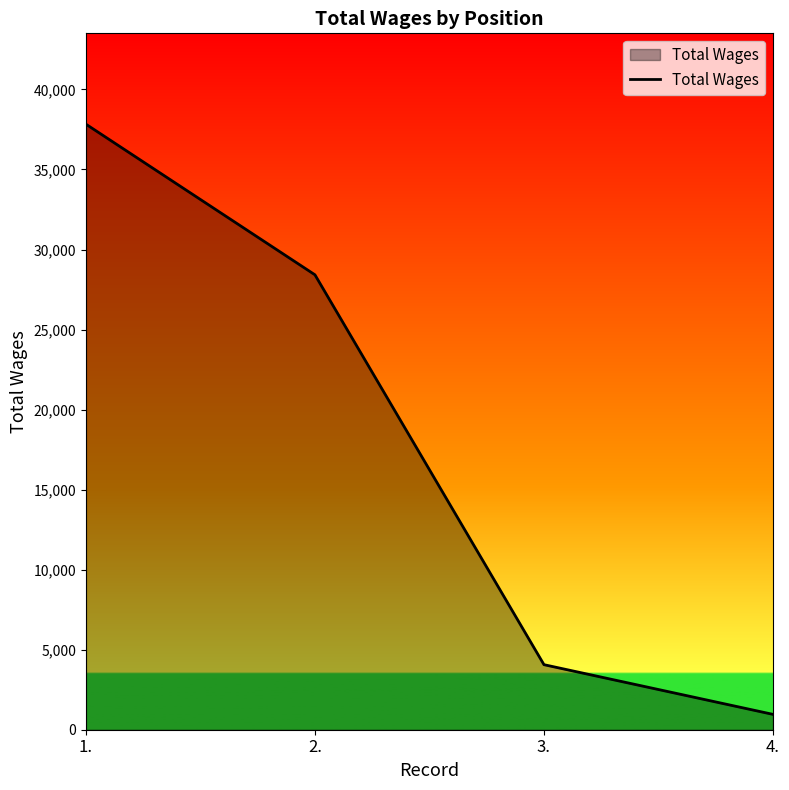

What position from the left is 2.?

2